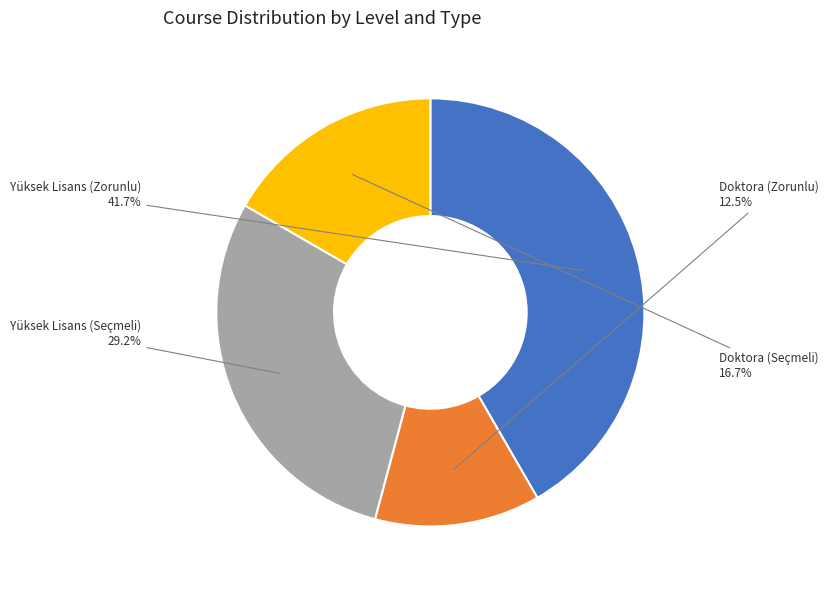

Does Yüksek Lisans (Seçmeli) account for over 50% of the chart?

No